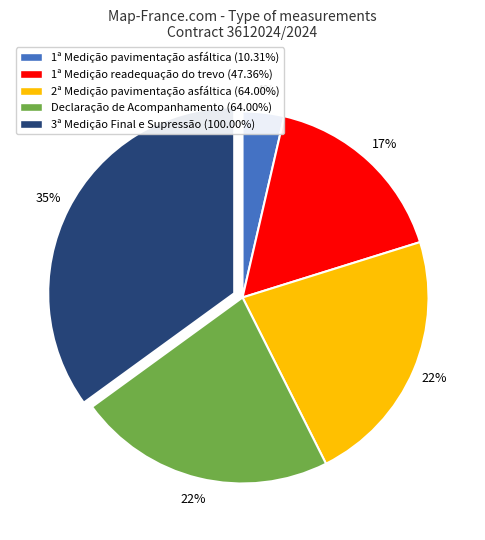

To the nearest percent, what is the difference between the largest and smallest slice percentages?

31%